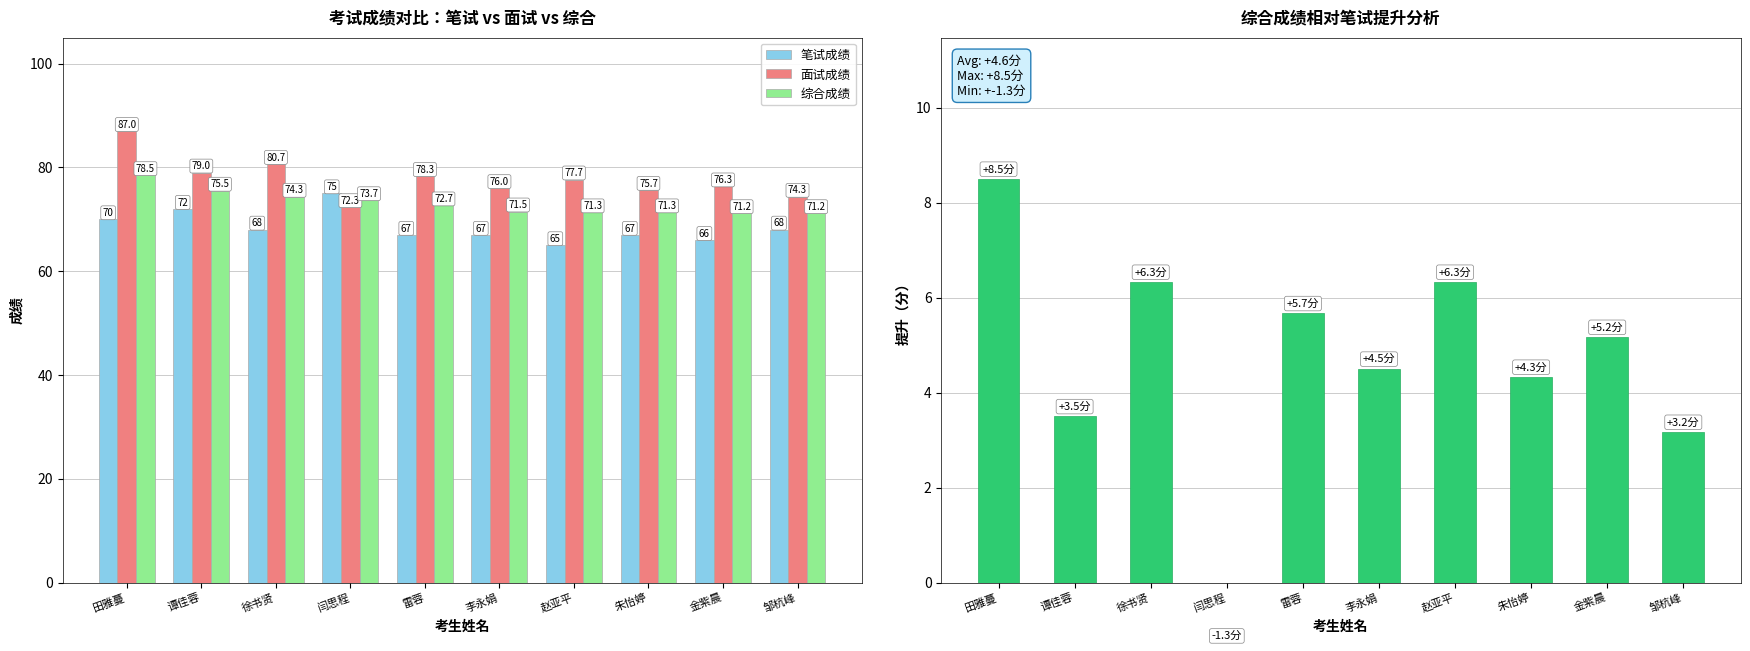

What is the label of the 7th bar from the left?

赵亚平